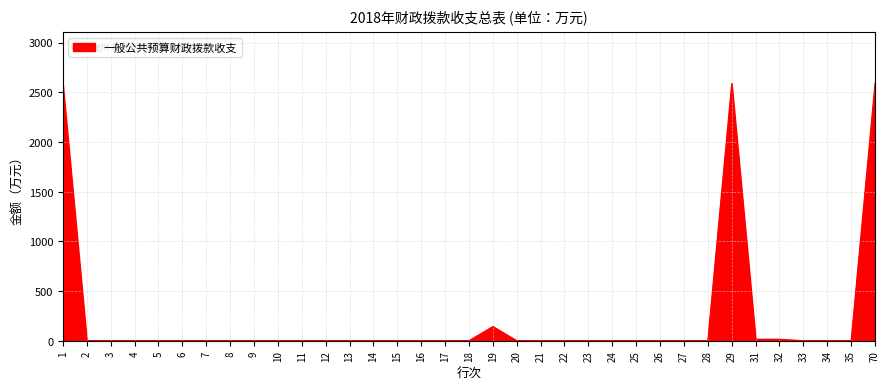

Is it true that the value at 5 is 0.0?

True